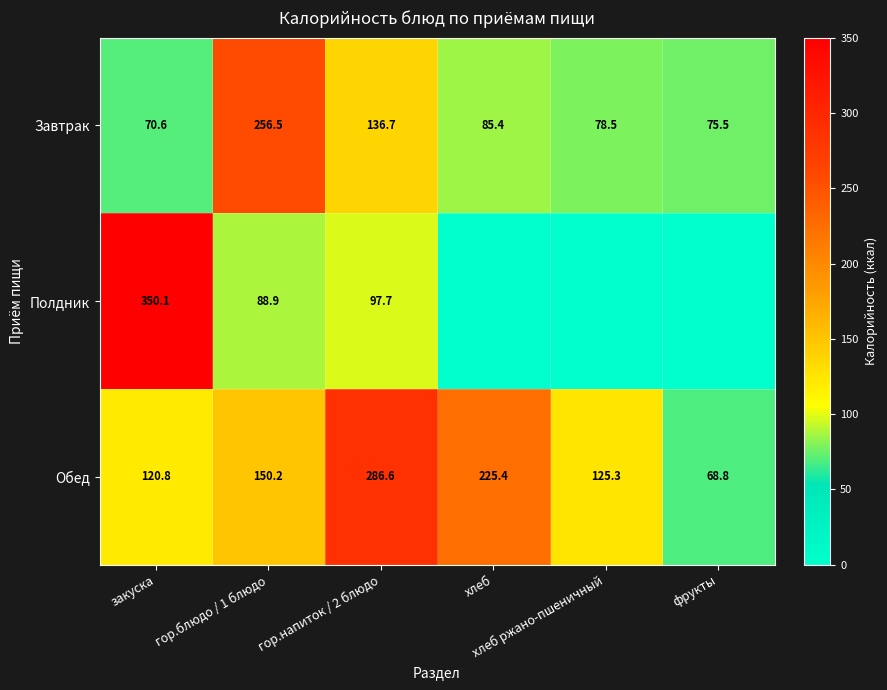

What is the maximum value for Обед?

286.6